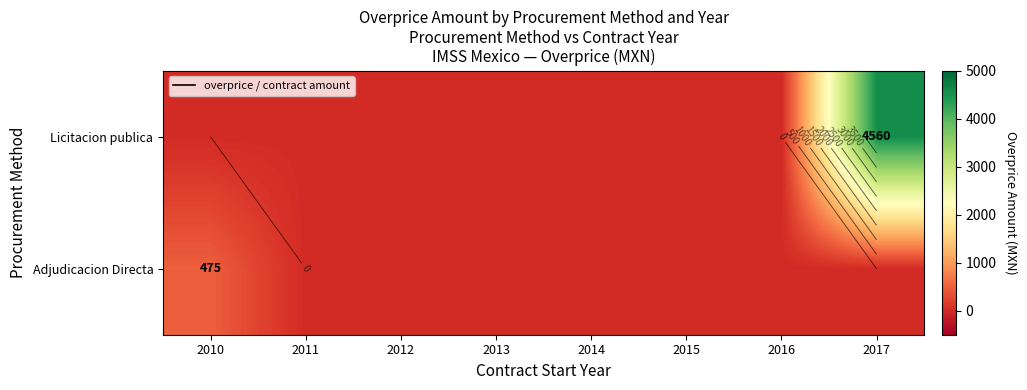

At 2013, list the series in order from largest to smallest.

Licitacion publica, Adjudicacion Directa